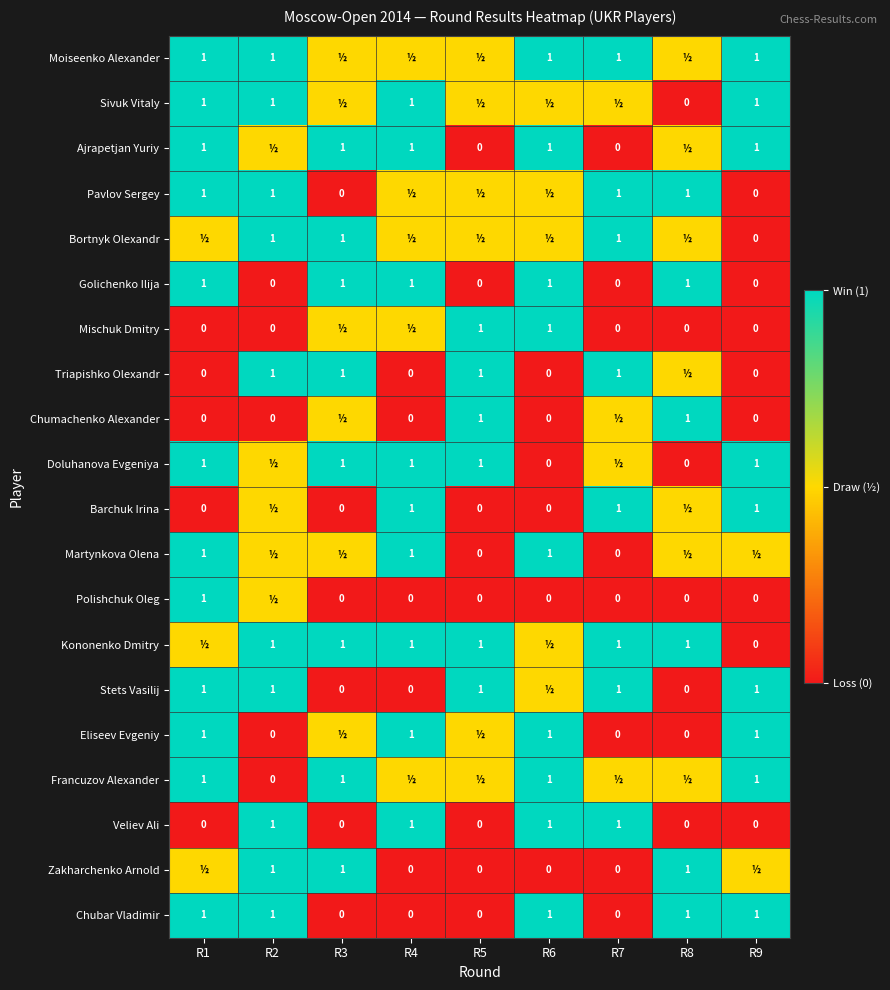

What is the spread (max minus min) of values at R8?

1.0